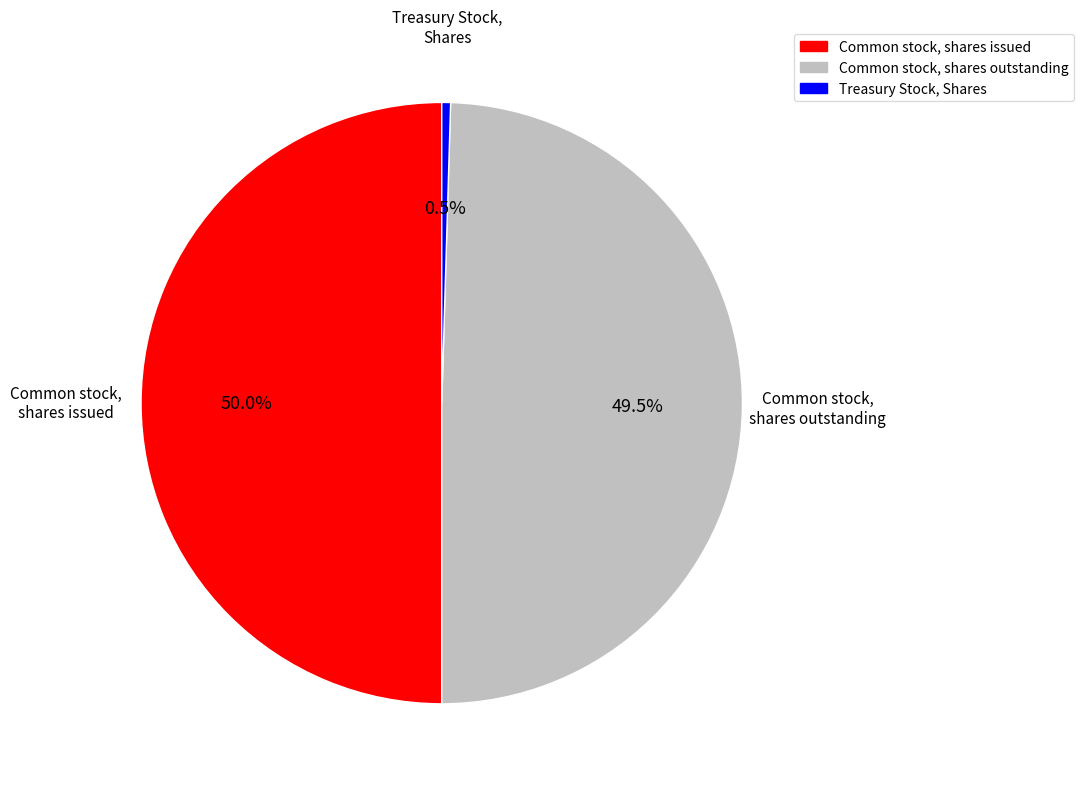

Which has a higher value, Treasury Stock, Shares or Common stock, shares outstanding?

Common stock, shares outstanding